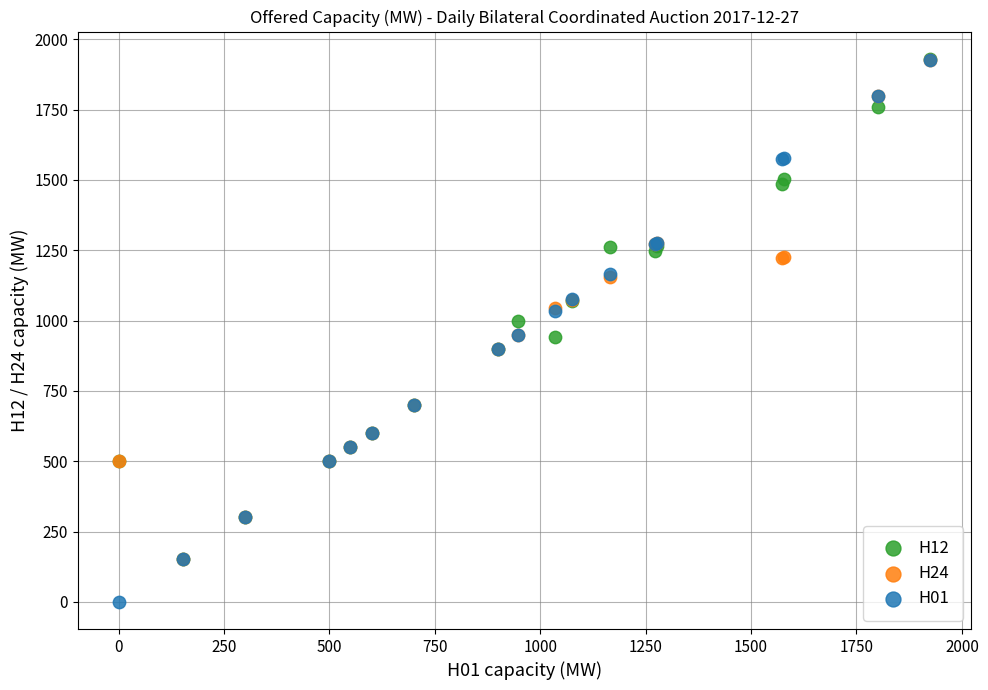

What are all the series names shown in the legend?

H12, H24, H01